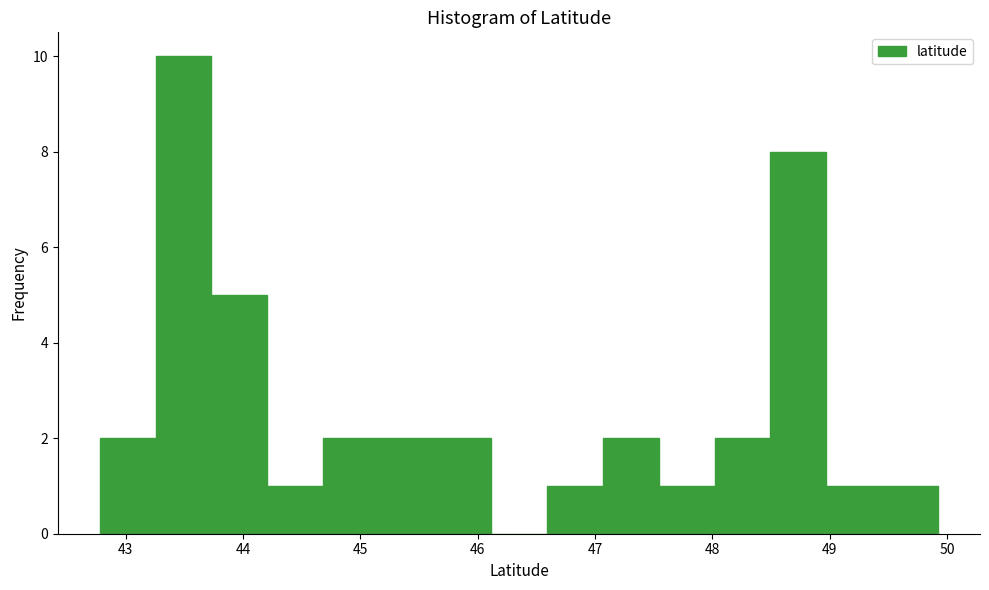

What is the height of the bar covering 45.6 to 46.1 on the x-axis? Neither the bar edges nor the heights are printed on the chart, so give them approximately, as read against the axes.

2